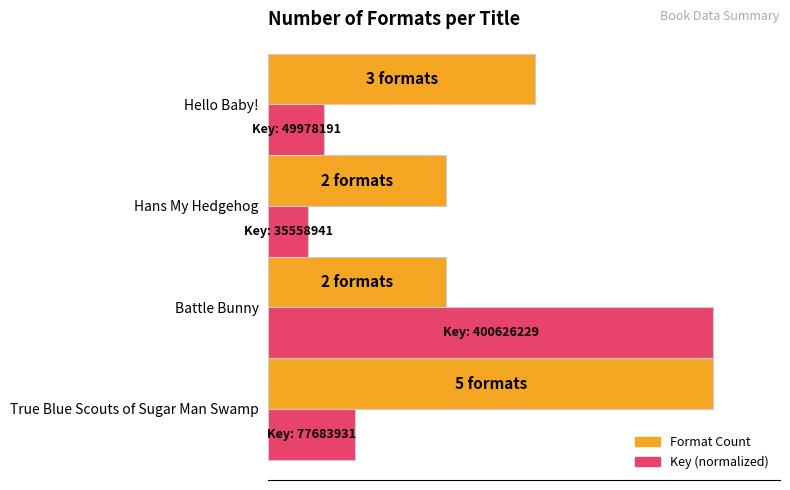

What is the sum of all Key (normalized) values?

7.0